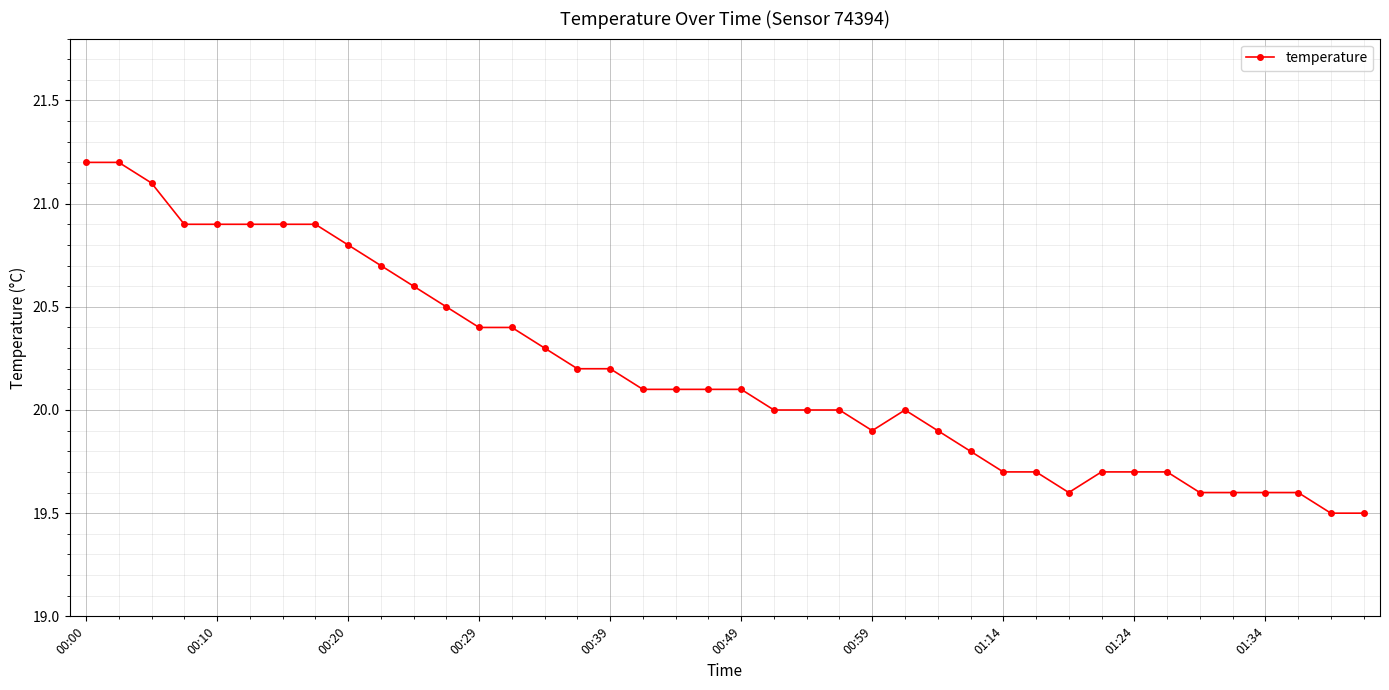

What is the smallest value displayed?

19.5